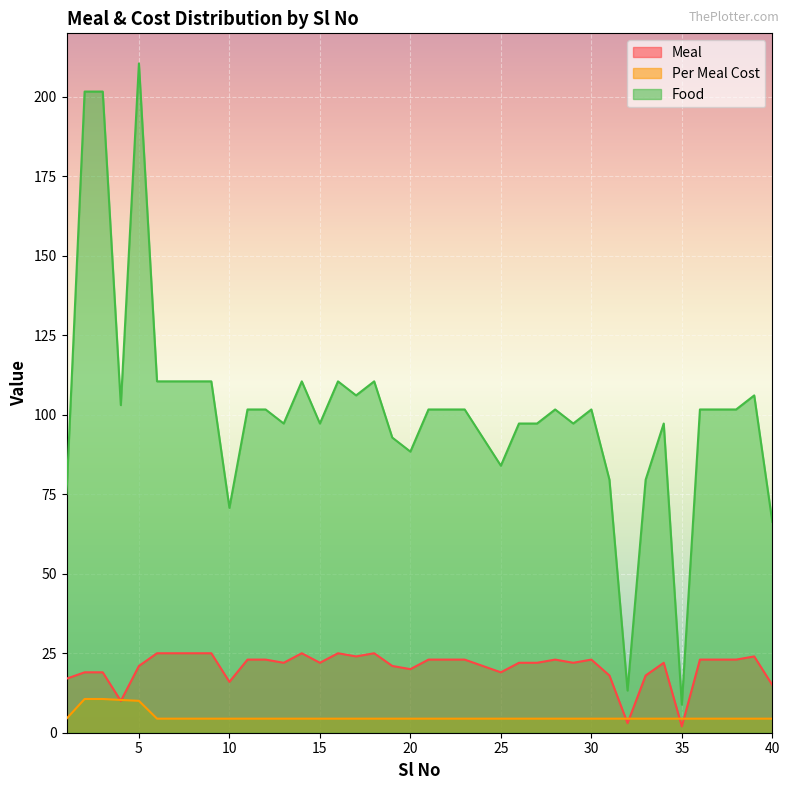

At how many categories does at least one series exceed 37?

38